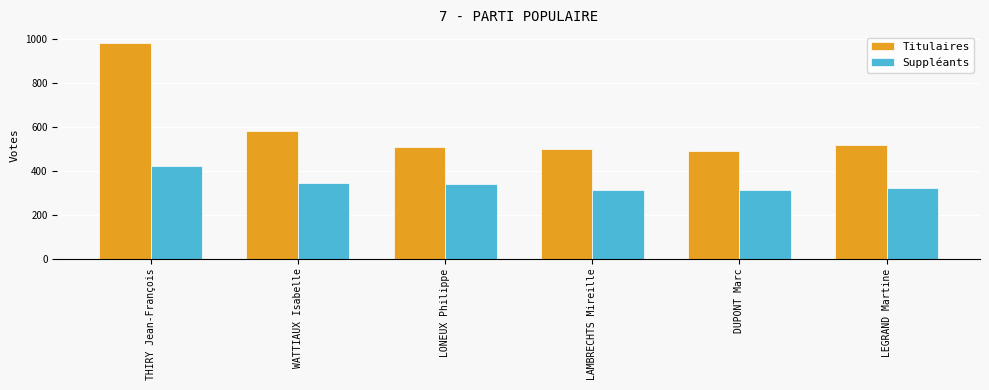

Is it true that Titulaires equals 982 at THIRY Jean-François?

True